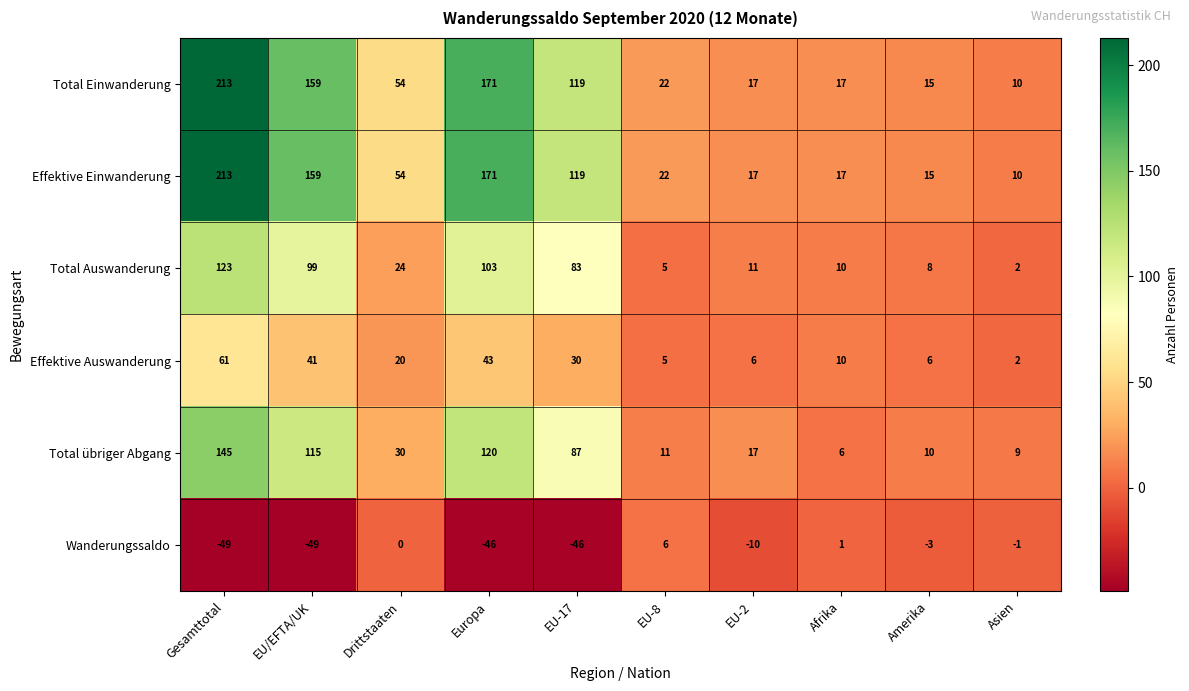

At which category is the sum across all series the highest?

Gesamttotal